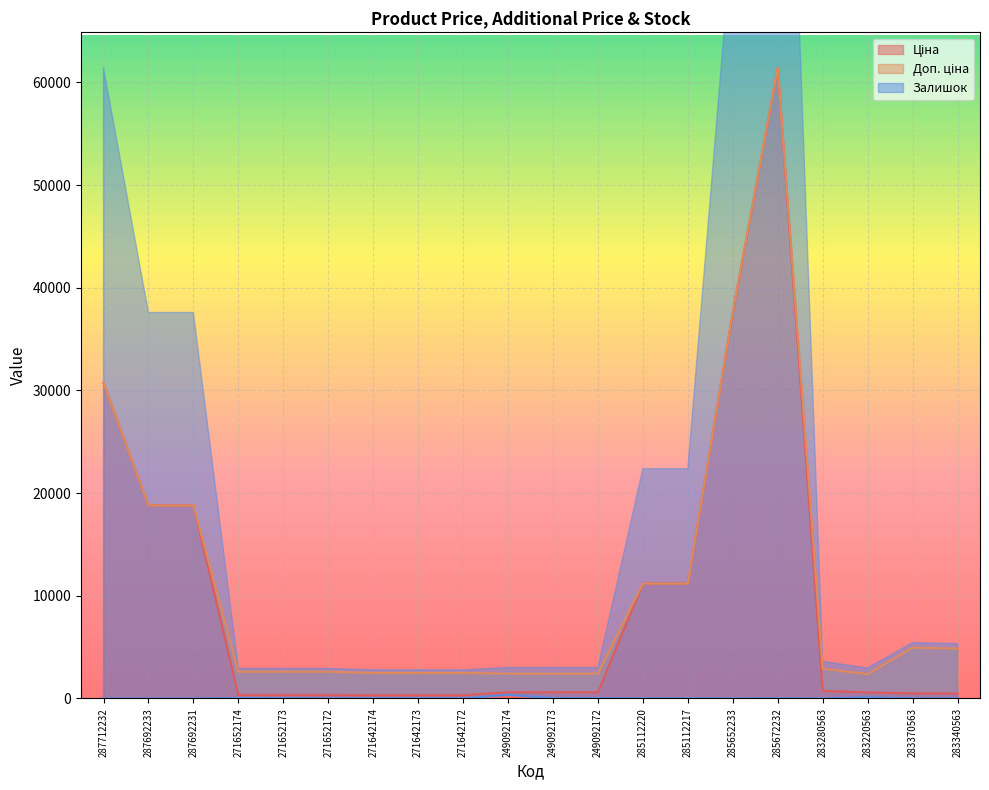

What is the difference between the maximum and minimum values in the Залишок series?

359.0